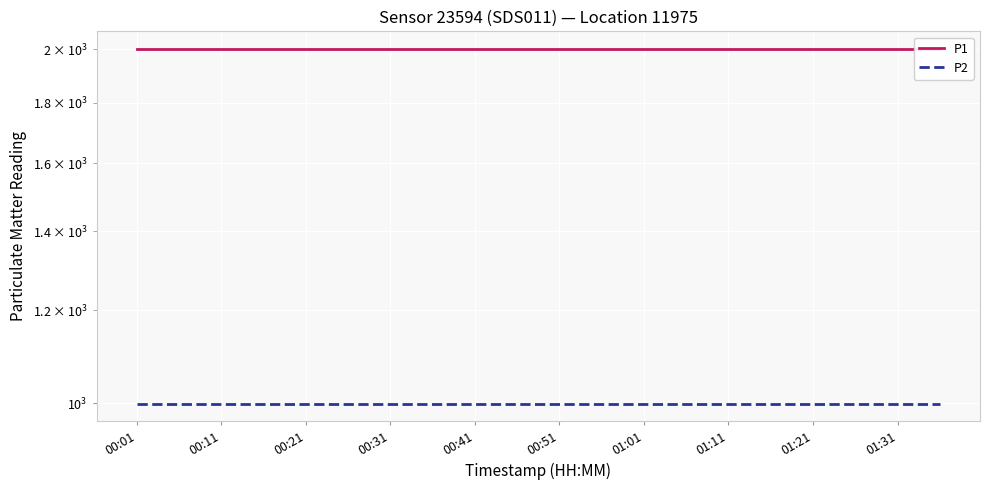

At which label does P1 reach its minimum?

00:01